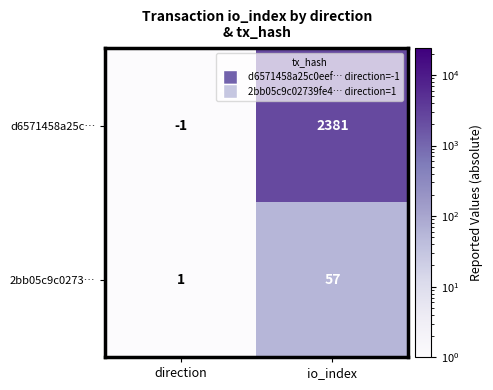

Rank the series by their maximum value, from highest to lowest.

d6571458a25c…, 2bb05c9c0273…